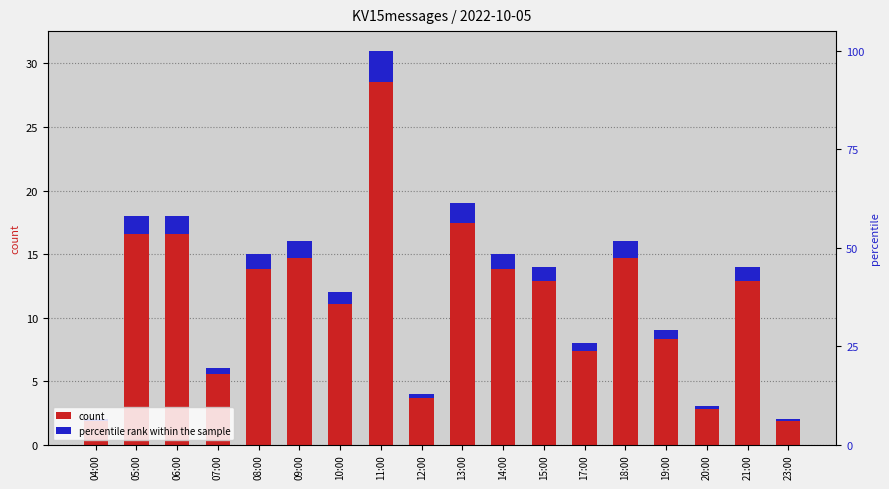

What is the label of the 5th bar from the left?

08:00